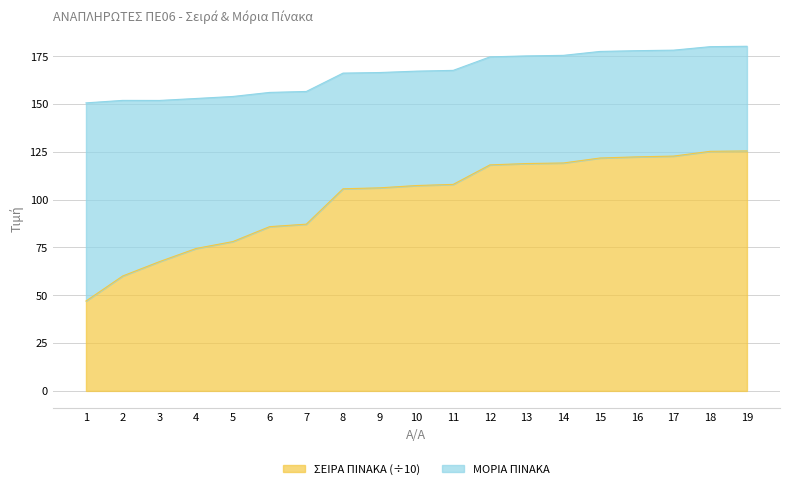

Which has a higher value, 4 or 5?

5